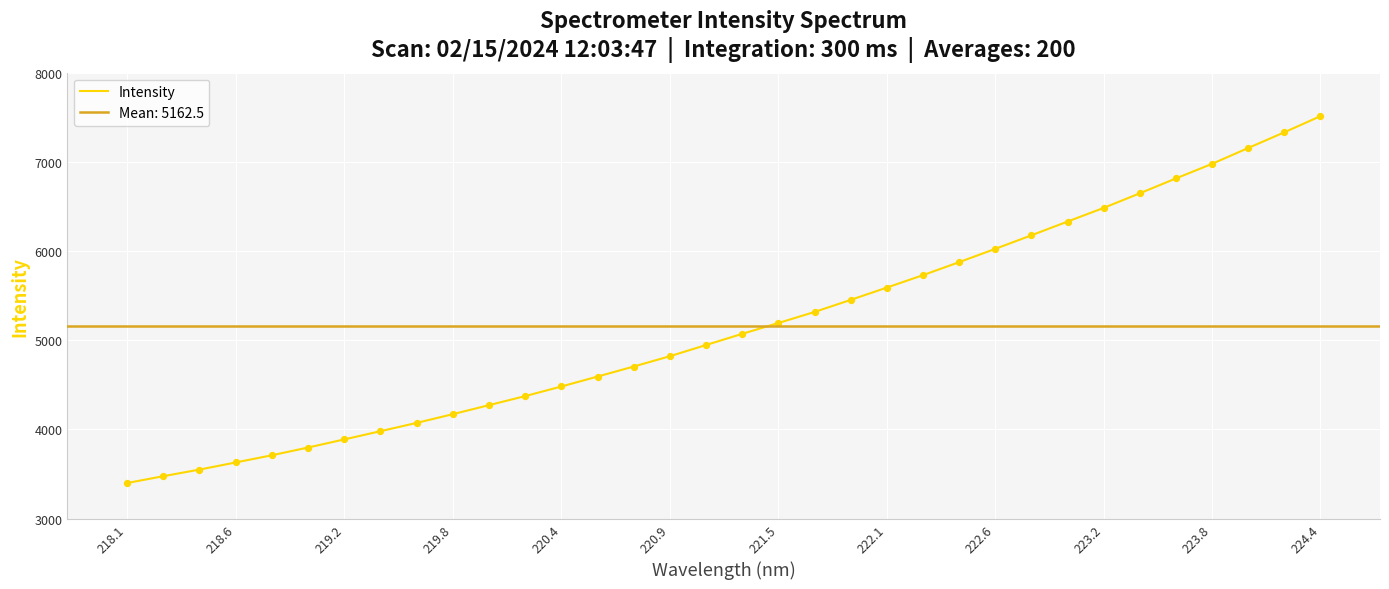

Which category has the highest value in the Intensity series?

224.4